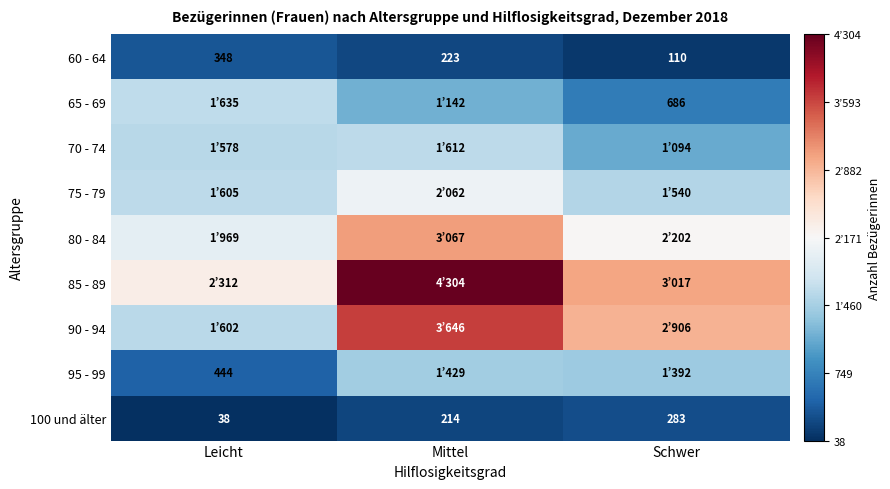

Is the value of 95 - 99 at Leicht greater than the value of 100 und älter at Schwer?

Yes